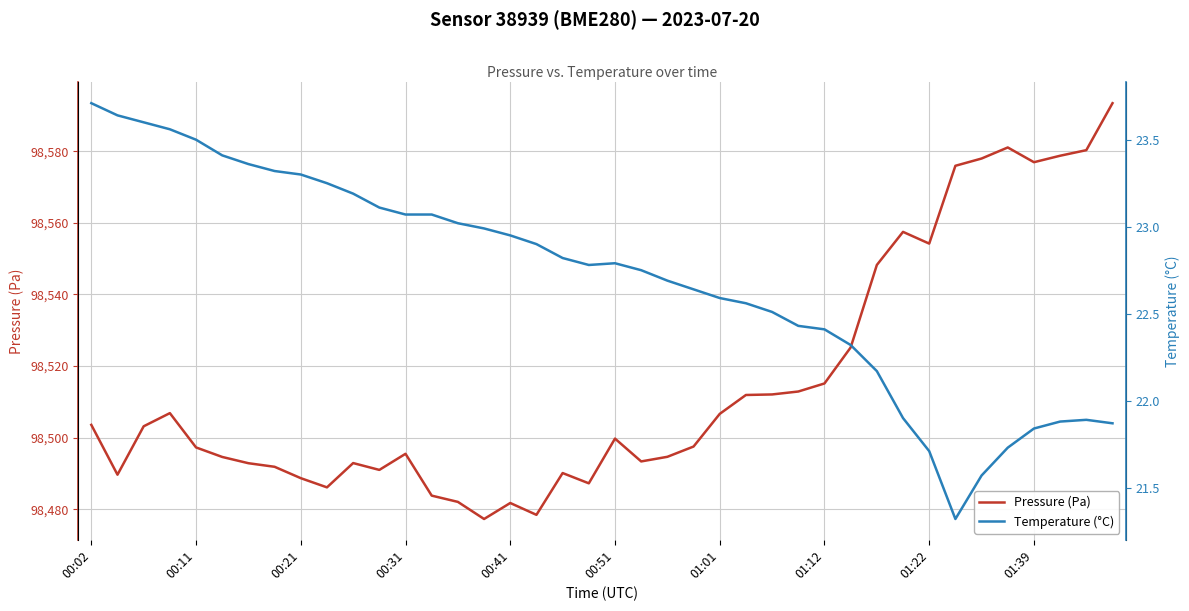

True or false: Pressure (Pa) has a value of 98495.5 at 00:31.

True